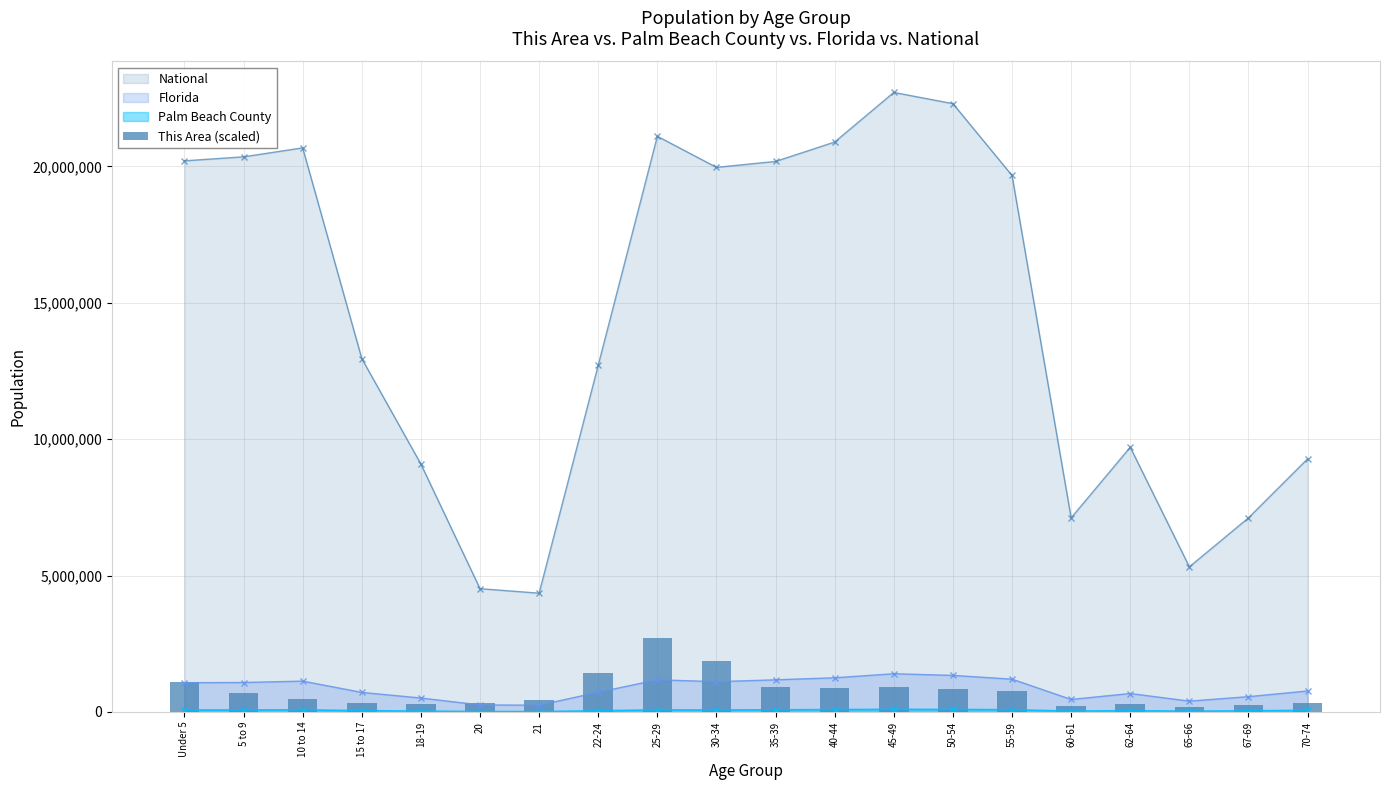

What is the ratio of the value at 35-39 to the value at 15 to 17?

2.8